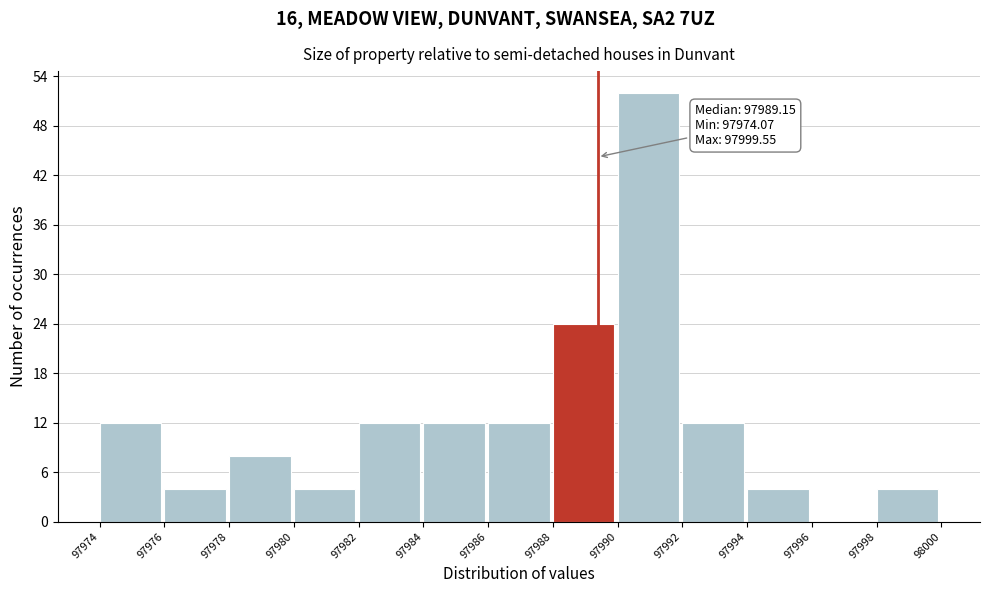

Reading left to right, what are all the values shown in this chart?

97974=12	97976=4	97978=8	97980=4	97982=12	97984=12	97986=12	97988=24	97990=52	97992=12	97994=4	97996=0	97998=4